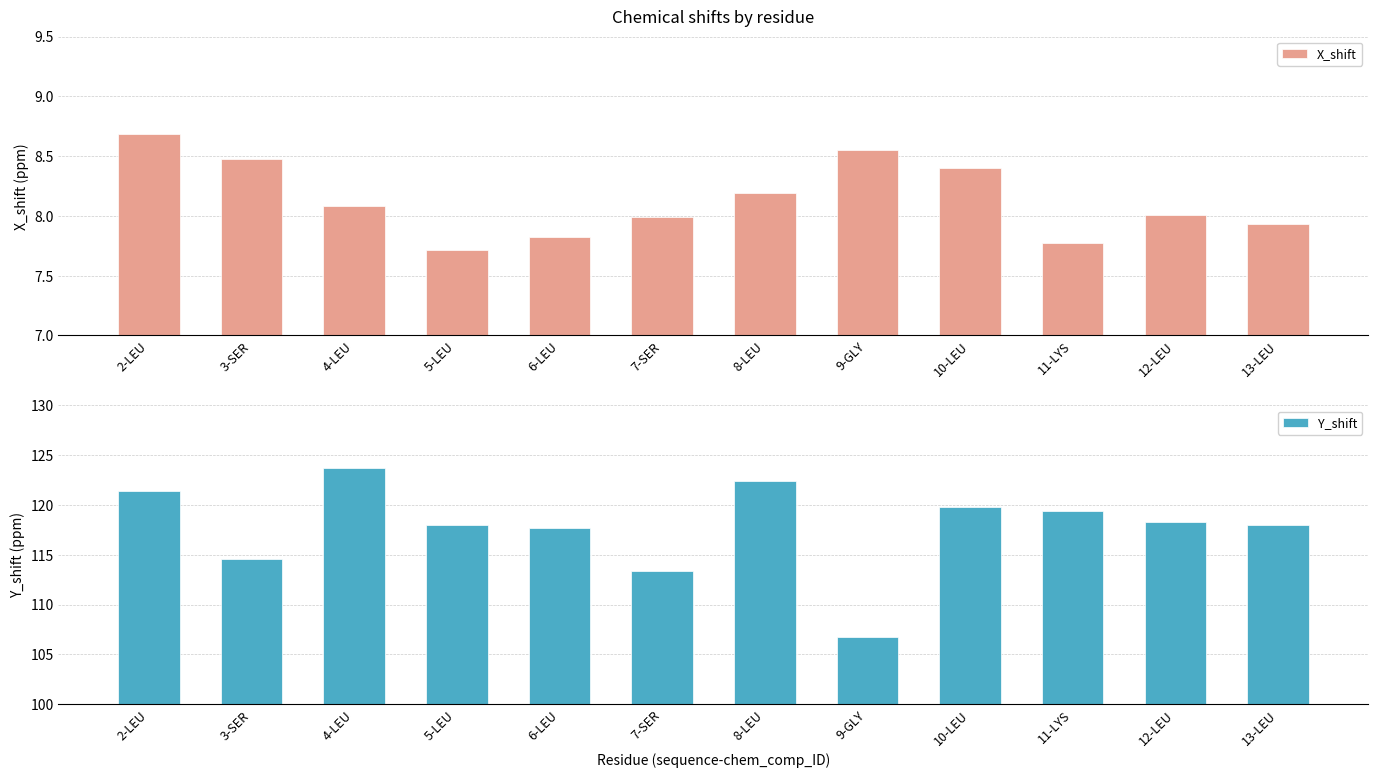

Is it true that Y_shift equals 179.2 at 11-LYS?

False